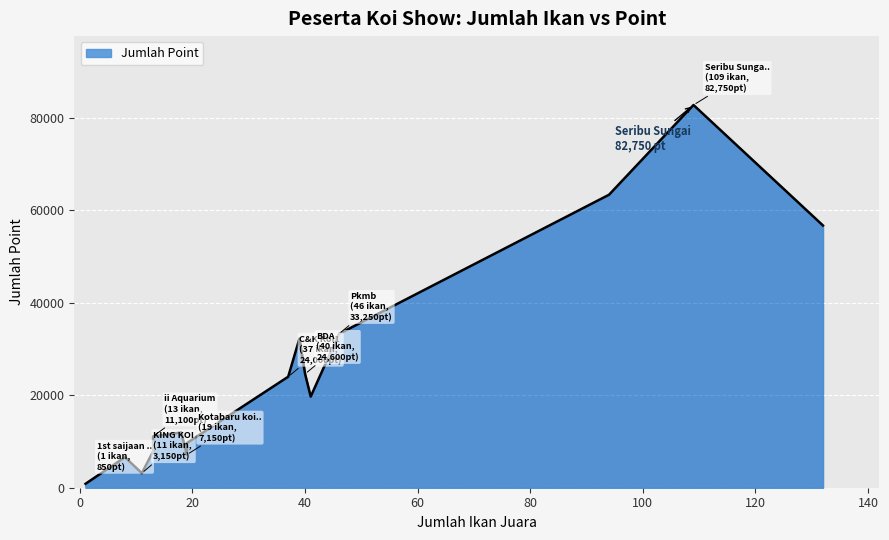

True or false: there are more than 0 points higher than both neighbors.

False